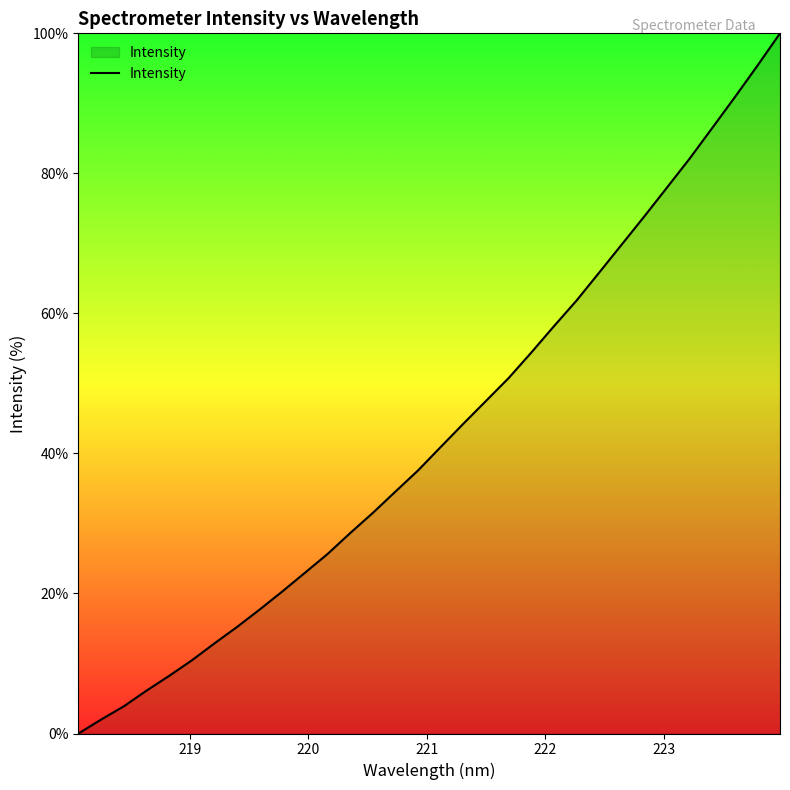

How many lines are shown in the chart?

1